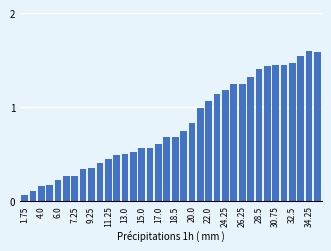

How many categories are shown in the chart?

36